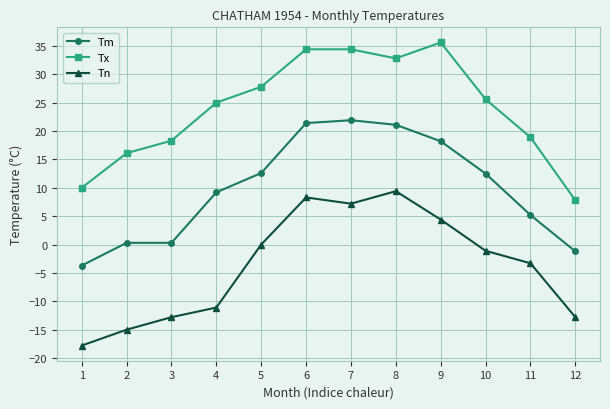

Where is the first local maximum for Tn?

6